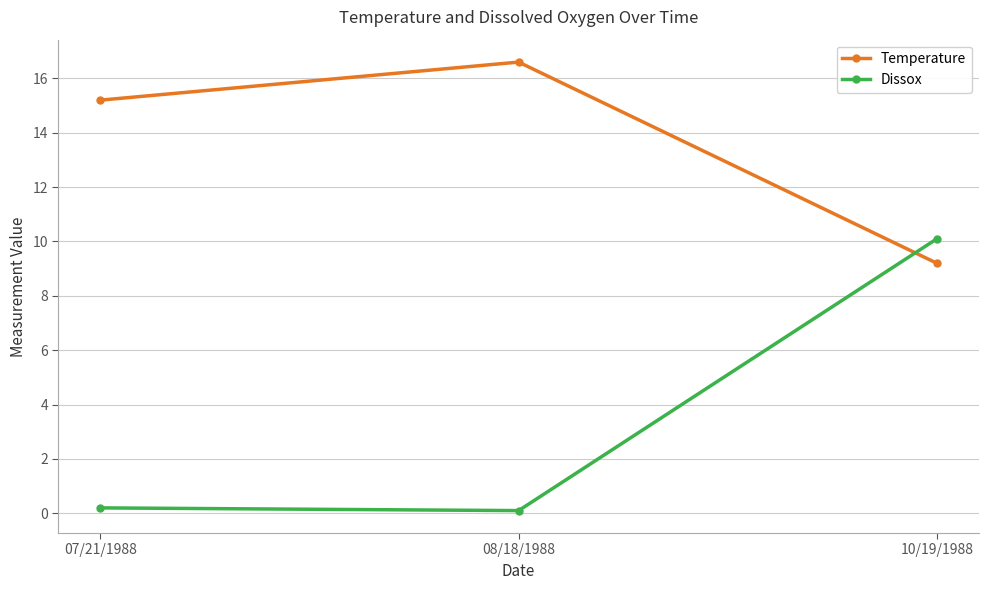

Reading left to right, transcribe all the data shown in this chart.

Temperature: 15.2	16.6	9.2
Dissox: 0.2	0.1	10.1